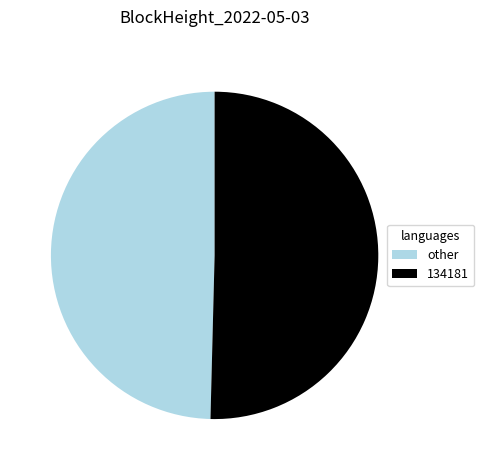

Is there any slice that represents more than half of the pie?

Yes